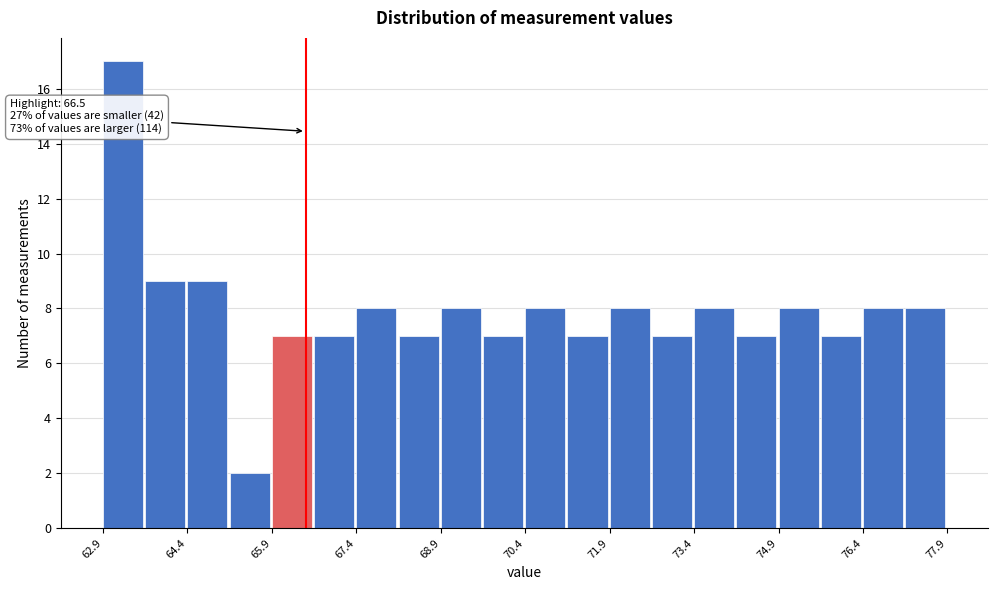

Around what value on the x-axis is the tallest bar? Give the approximate position of its centre, as read against the axis.

63.2